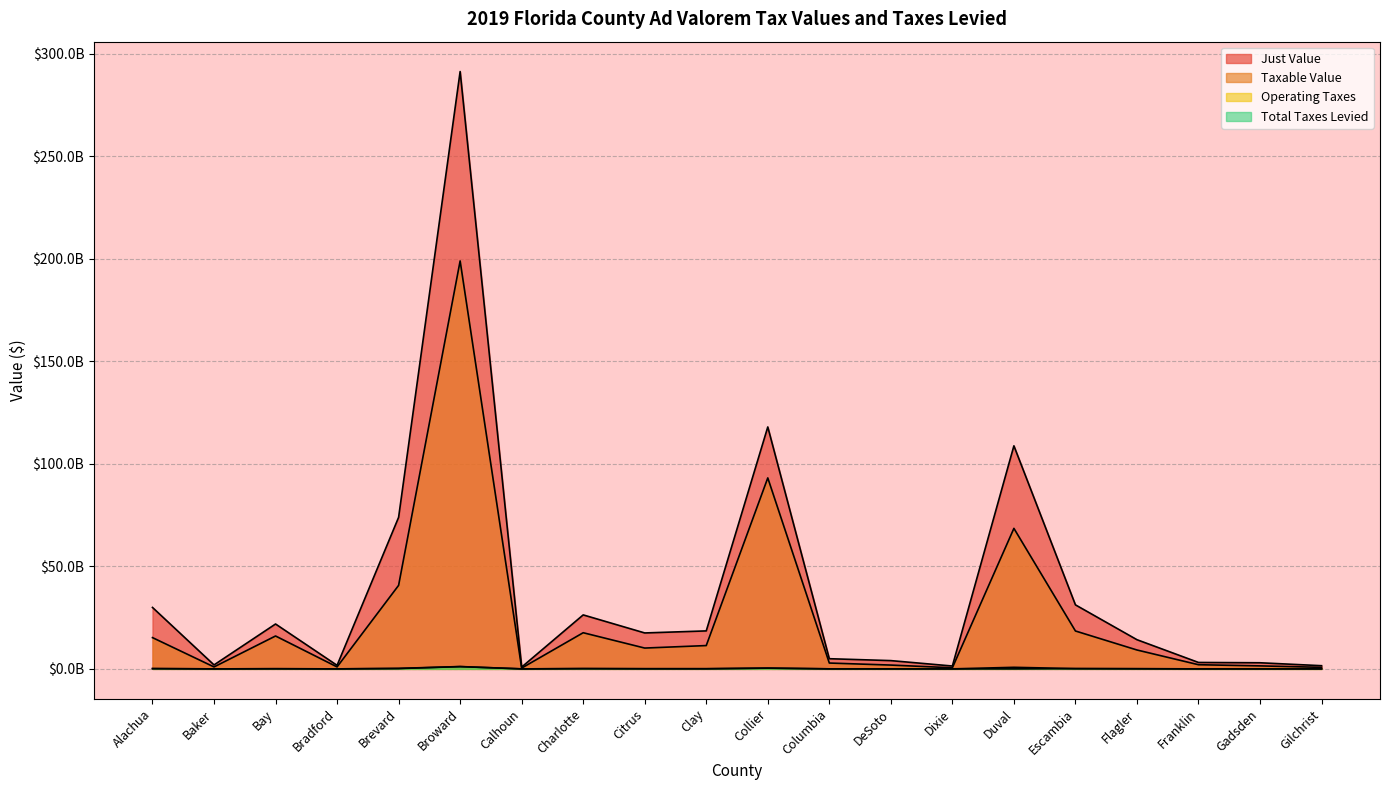

What is the difference between the maximum and second lowest values in the Taxable Value series?

198488897669